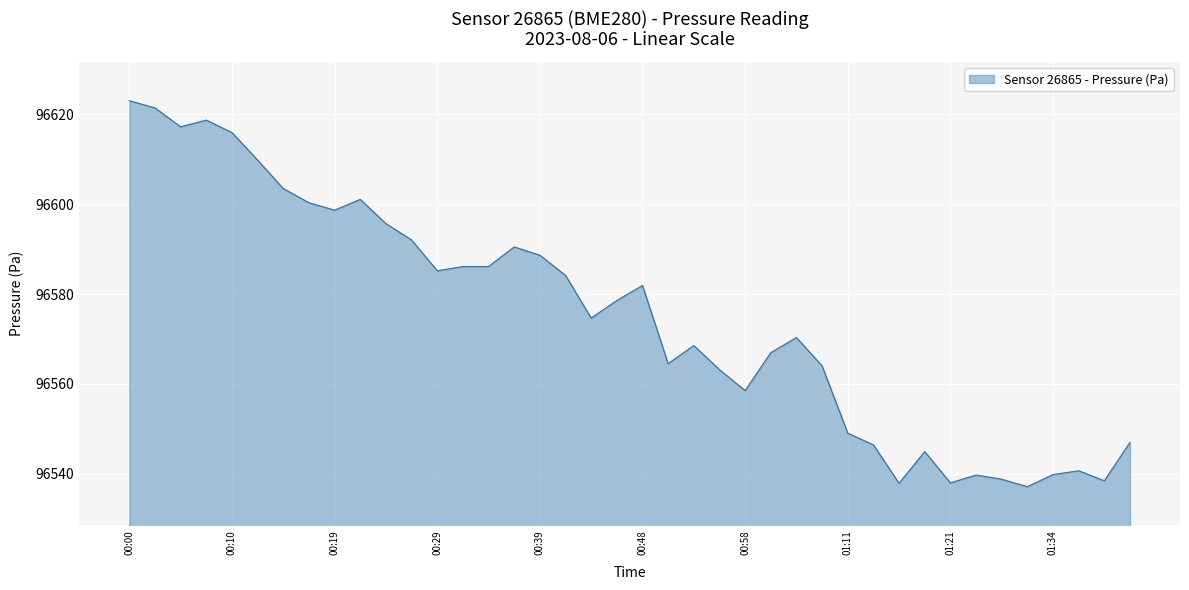

What is the greatest value displayed?

96623.1